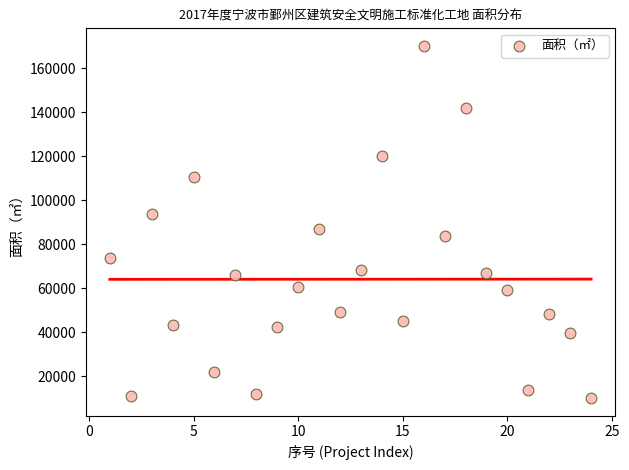

What is the range of X values (max minus min)?

23.0